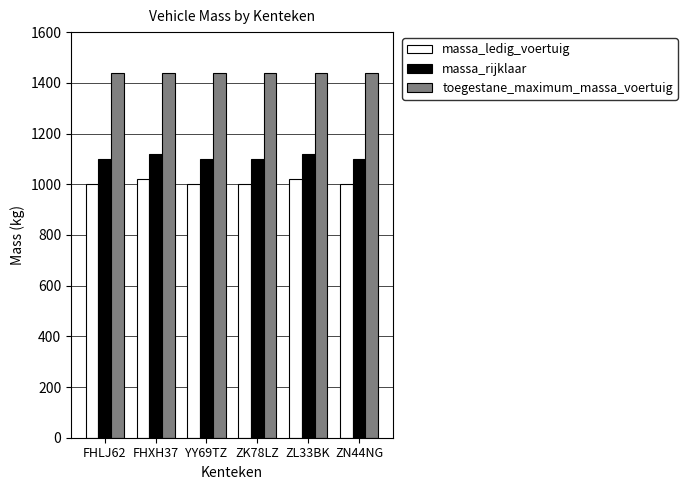

Does the chart contain any negative values?

No